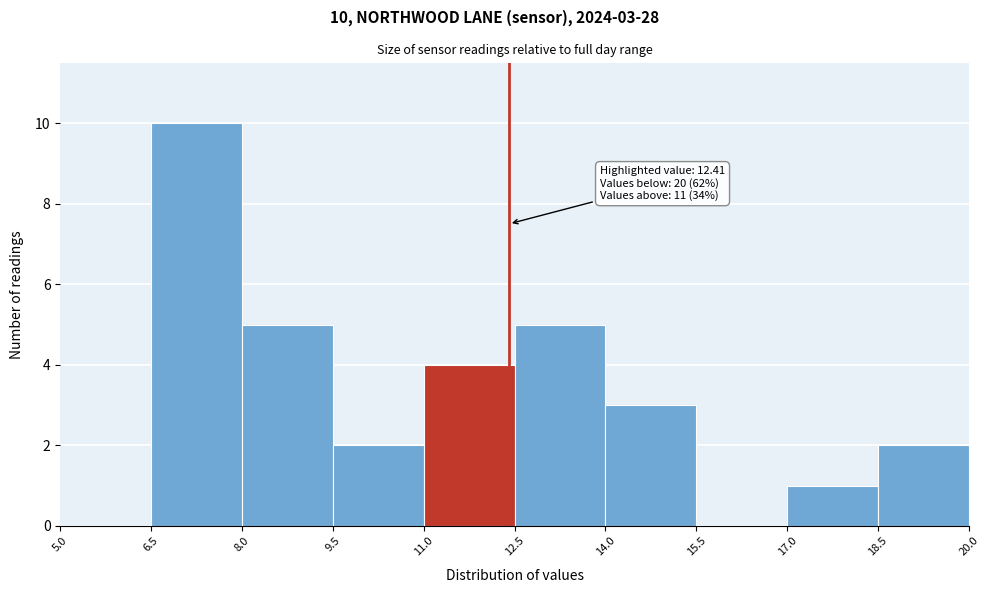

Over which range of the x-axis is the bar tallest?

6.5 to 8.0